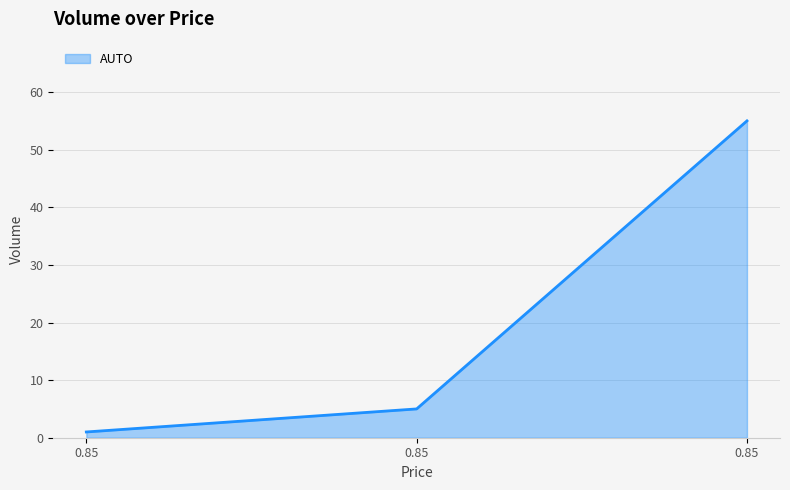

What is the average value?

20